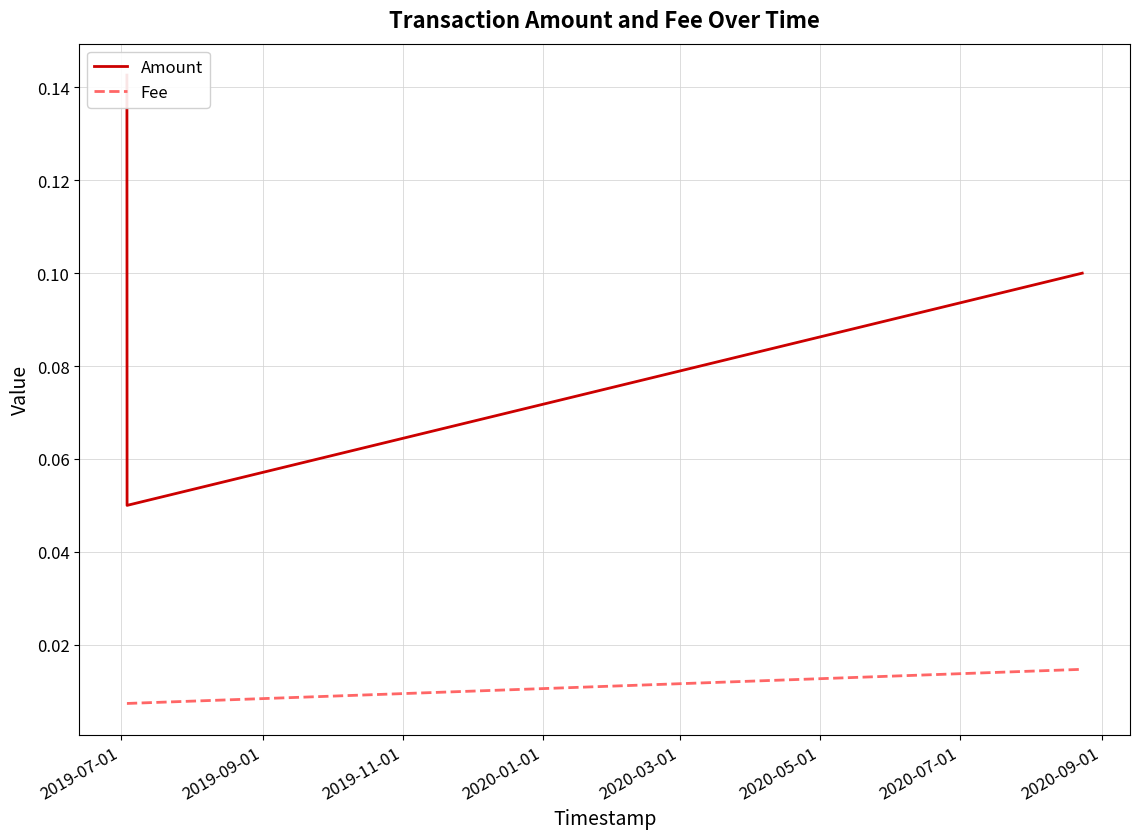

How many data points does each series have?

3